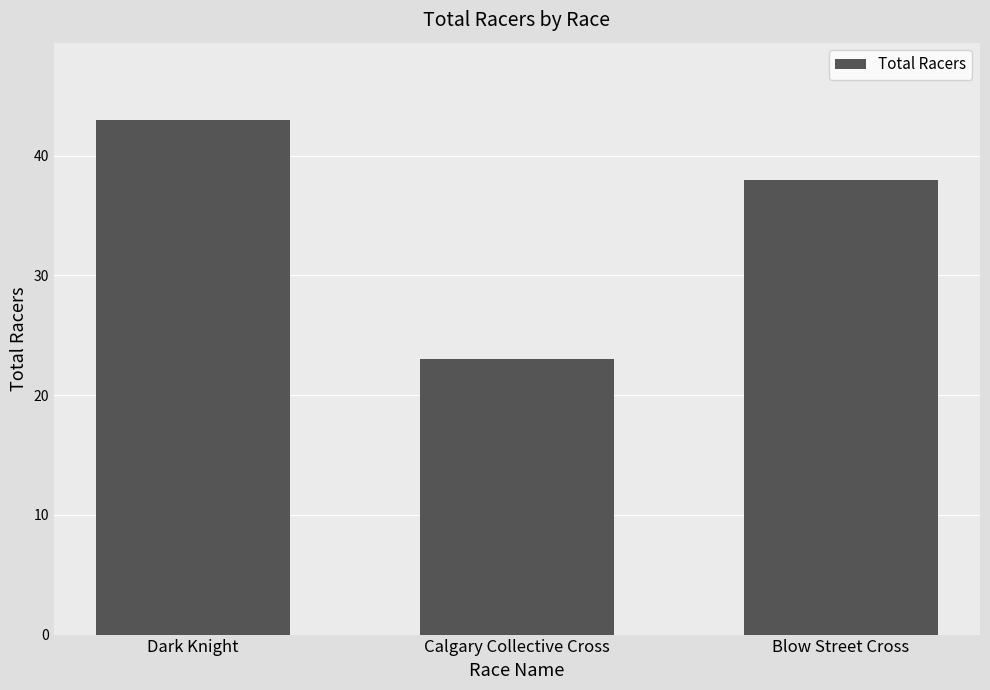

What is the label of the 3rd bar from the left?

Blow Street Cross